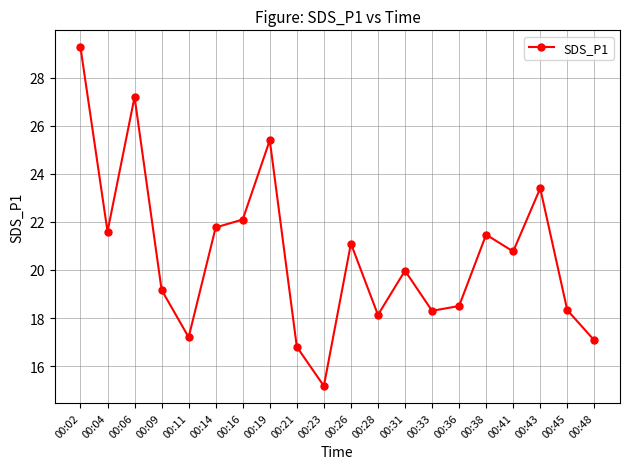

Where is the data nearest to the value 22?

00:16